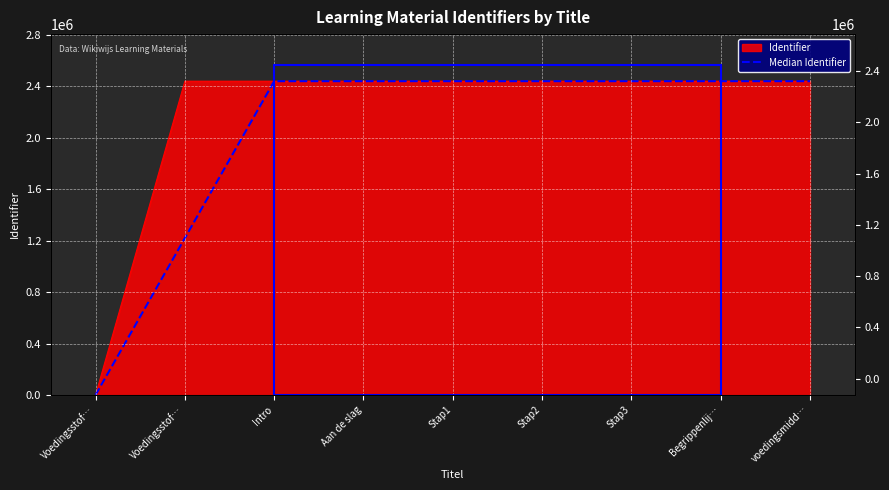

The chart shows a value of 1279011.6 at Stap1. True or false?

False